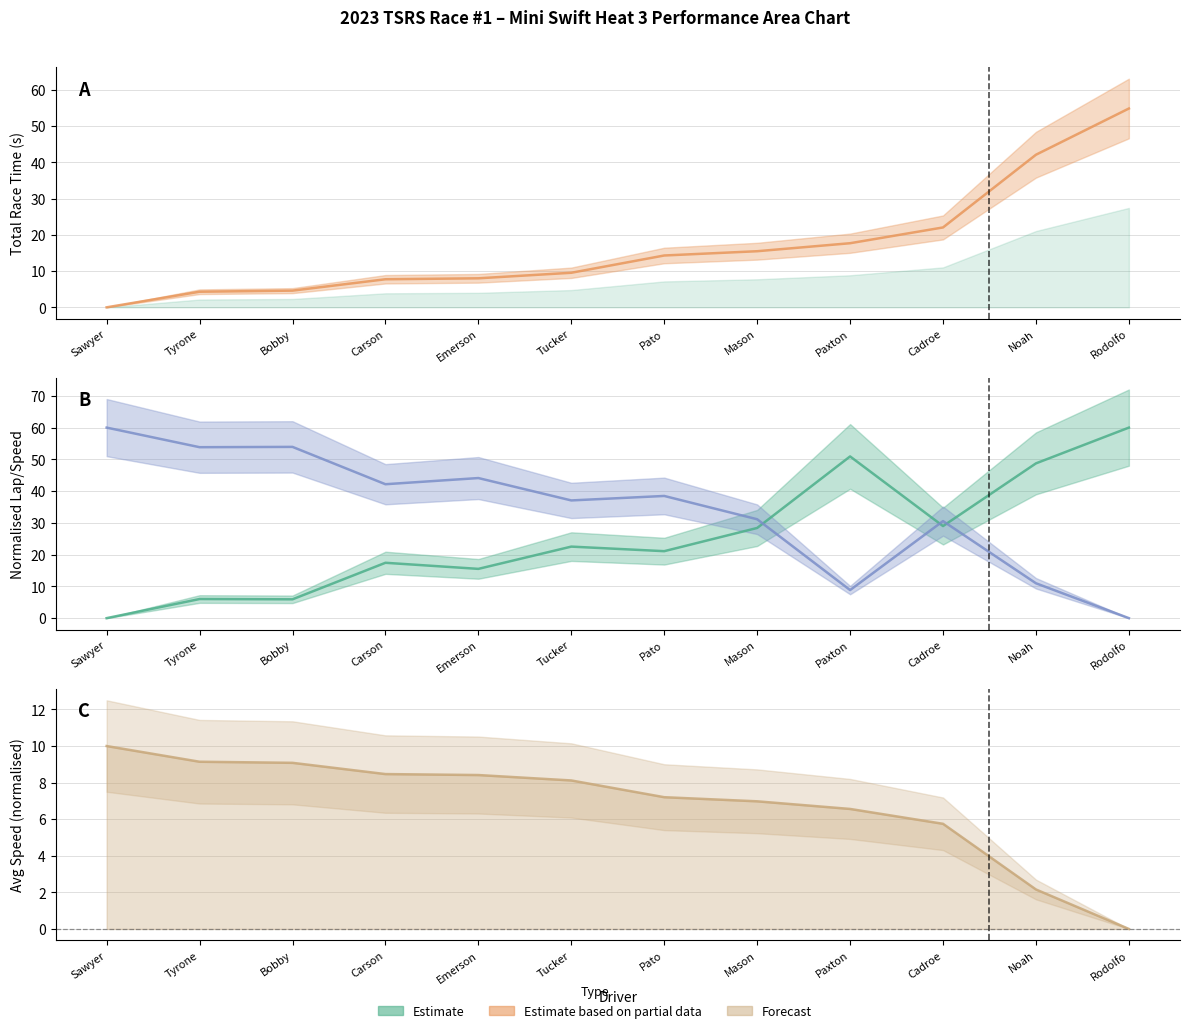

What is the label of the 5th point from the left?

Emerson